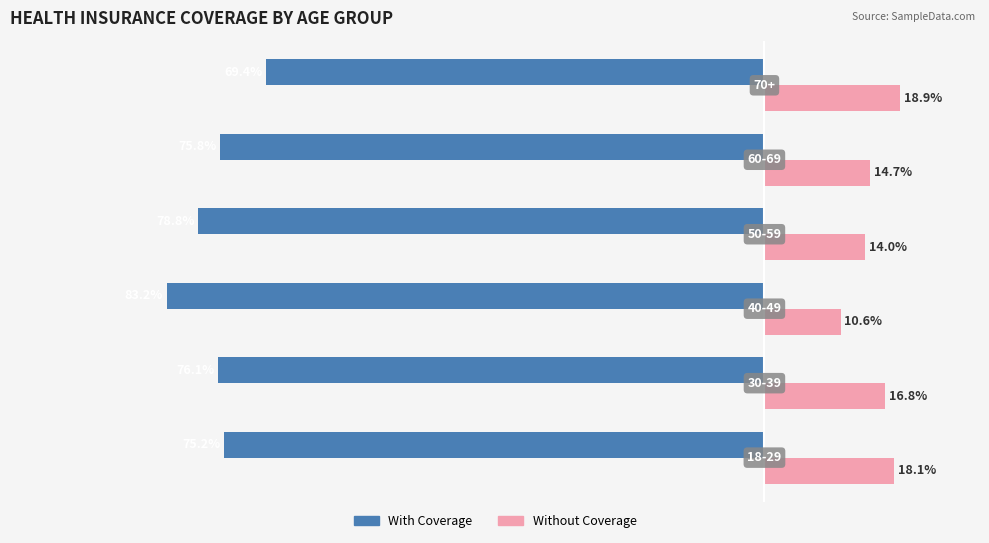

Which series has the largest range (max minus min)?

With Coverage